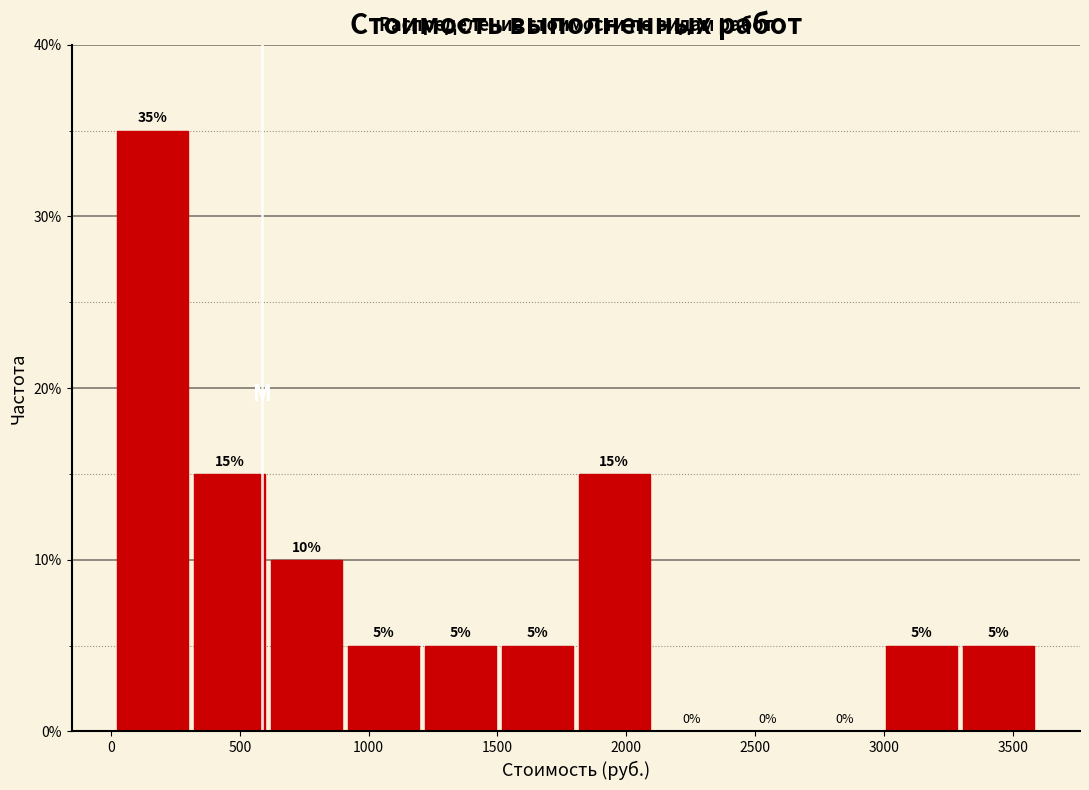

Which range on the x-axis has the tallest bar?

0 to 300